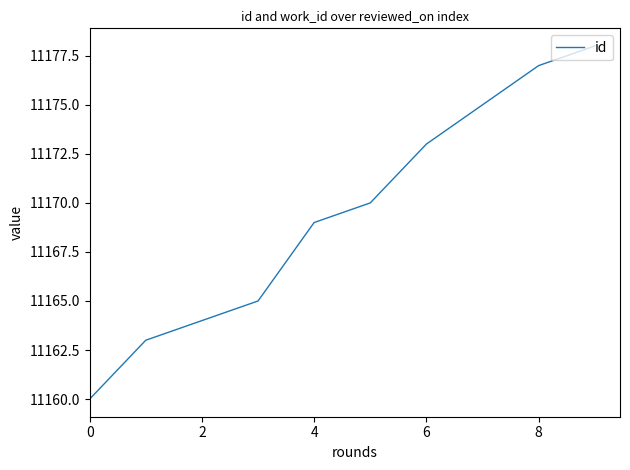

What is the minimum value shown in the chart?

11160